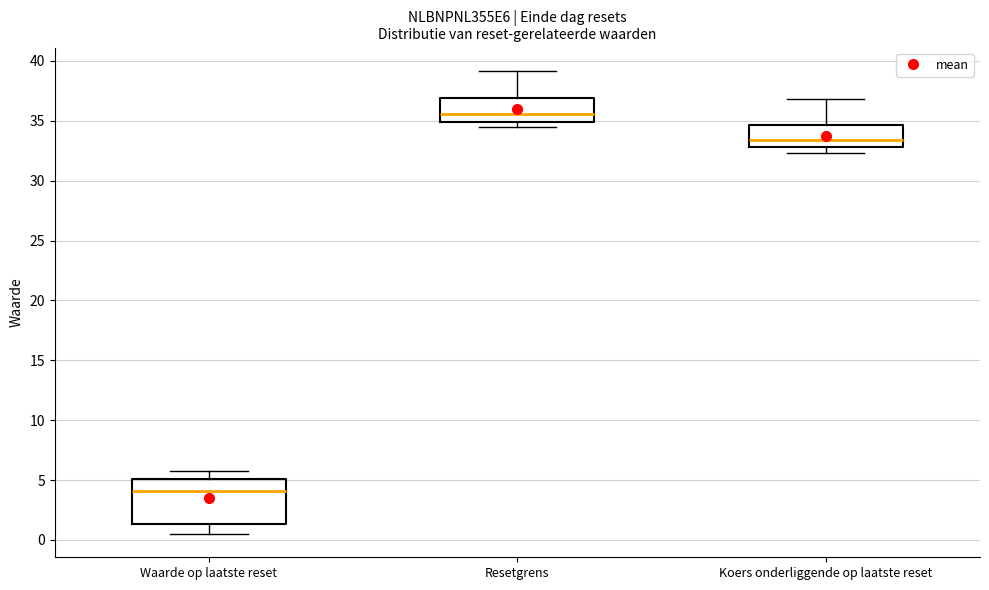

Which box's median line is the lowest?

Waarde op laatste reset